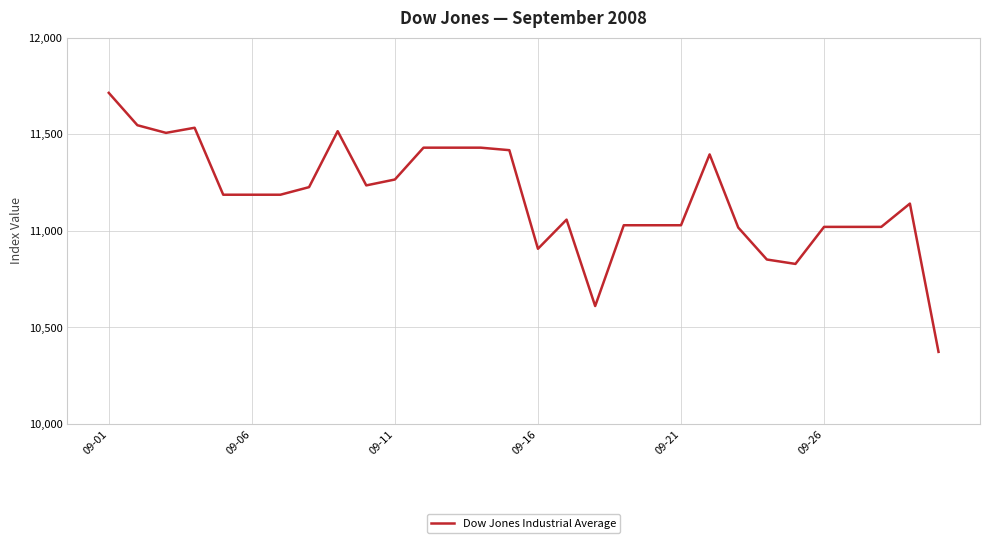

What is the minimum value shown in the chart?

10371.6